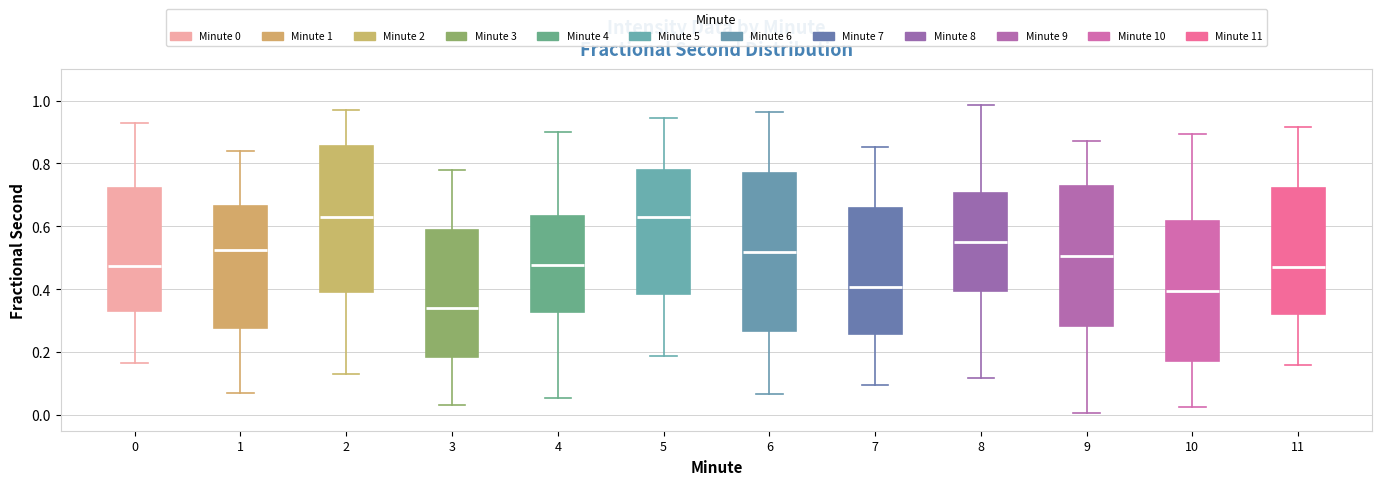

Reading left to right, transcribe this box plot: for each box, give where its median line is, the range the box spans, and where its two whiskers end, as read against the y-axis. The values are not printed on the chart, so give them approximately, as read against the axis.

0: median 0.48, box 0.34 to 0.72, whiskers 0.16 to 0.92
1: median 0.52, box 0.28 to 0.66, whiskers 0.08 to 0.84
2: median 0.62, box 0.40 to 0.86, whiskers 0.14 to 0.96
3: median 0.34, box 0.18 to 0.58, whiskers 0.04 to 0.78
4: median 0.48, box 0.32 to 0.64, whiskers 0.06 to 0.90
5: median 0.64, box 0.38 to 0.78, whiskers 0.18 to 0.94
6: median 0.52, box 0.26 to 0.76, whiskers 0.06 to 0.96
7: median 0.40, box 0.26 to 0.66, whiskers 0.10 to 0.86
8: median 0.56, box 0.40 to 0.70, whiskers 0.12 to 0.98
9: median 0.50, box 0.28 to 0.72, whiskers 0.00 to 0.88
10: median 0.40, box 0.18 to 0.62, whiskers 0.02 to 0.90
11: median 0.48, box 0.32 to 0.72, whiskers 0.16 to 0.92